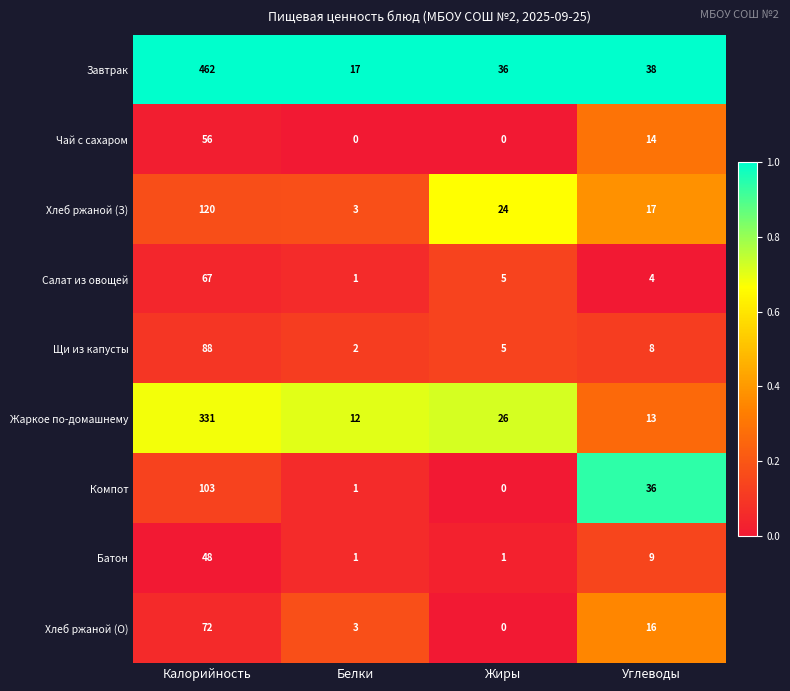

Rank the categories by Завтрак value from lowest to highest.

Белки, Жиры, Углеводы, Калорийность